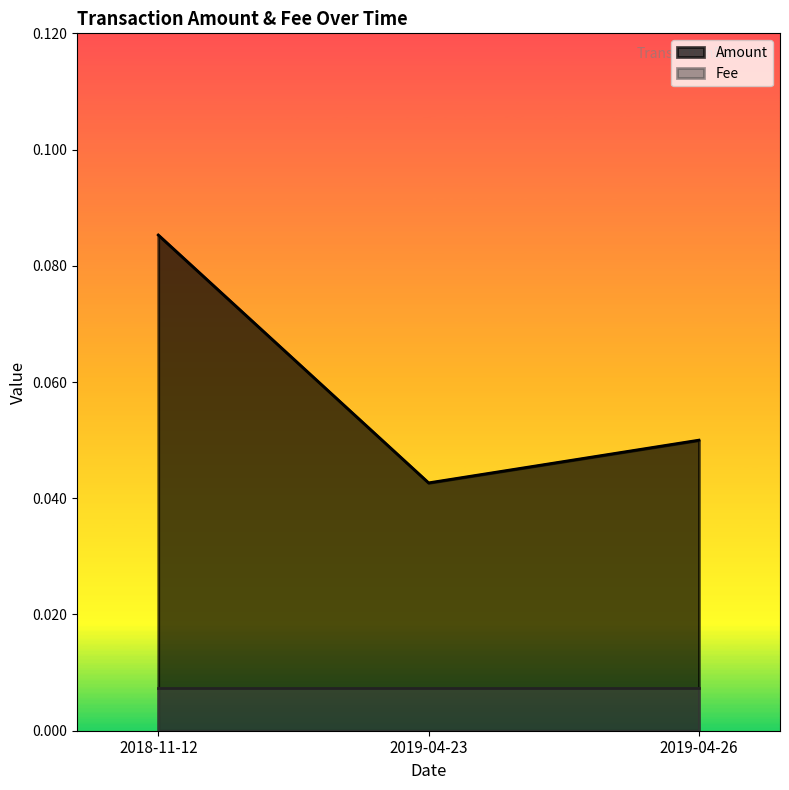

Does the chart display data point markers on the line(s)?

No